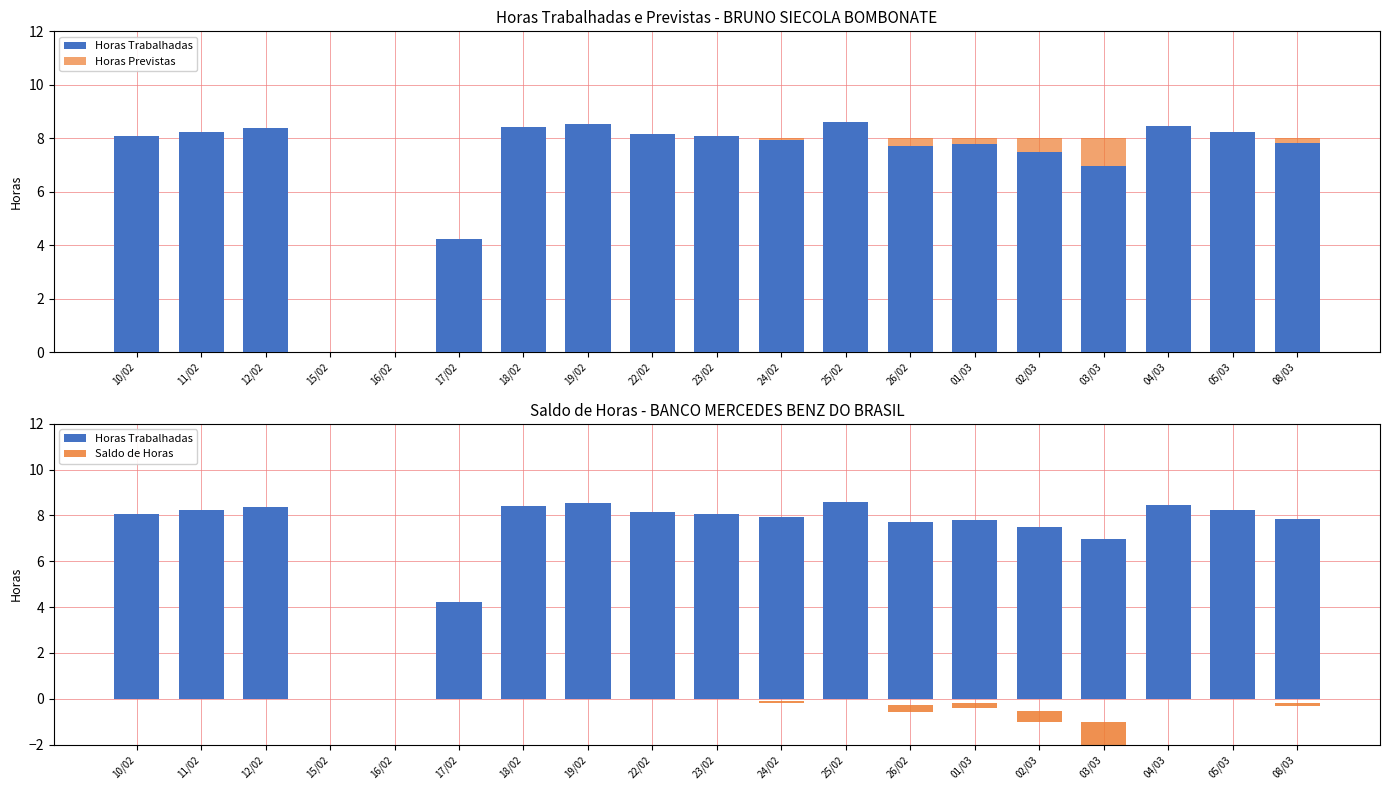

Which series has the widest spread of values?

Horas Trabalhadas